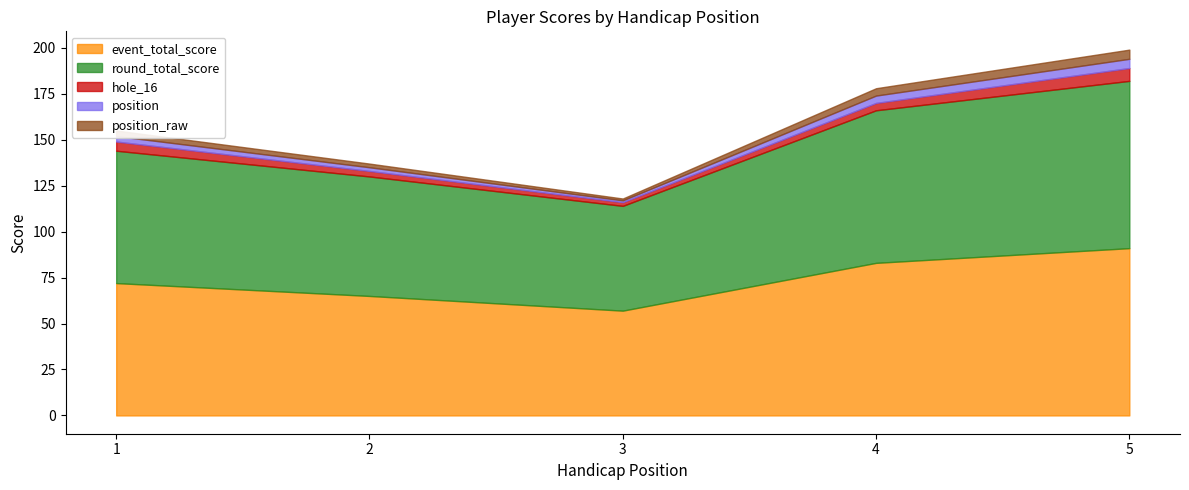

Does the chart display data point markers on the line(s)?

No